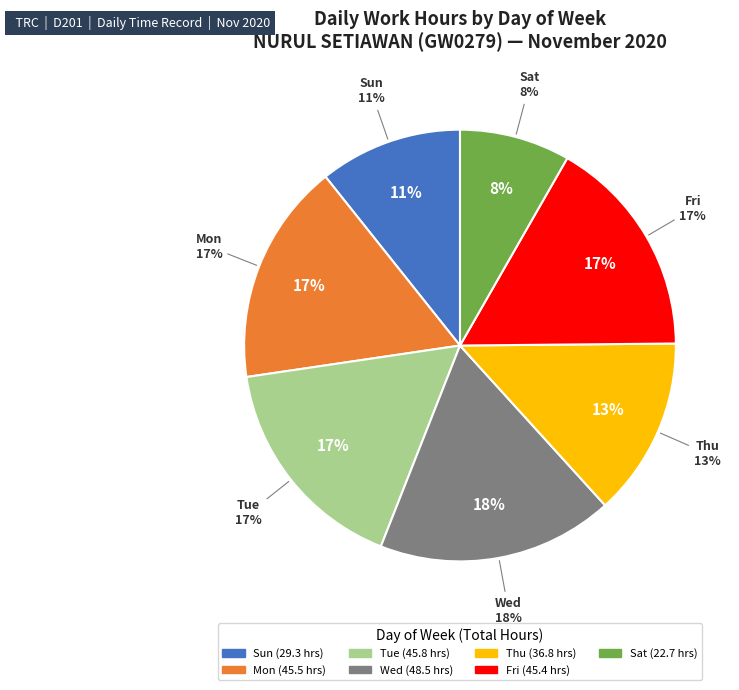

How many slices are in this pie chart?

7